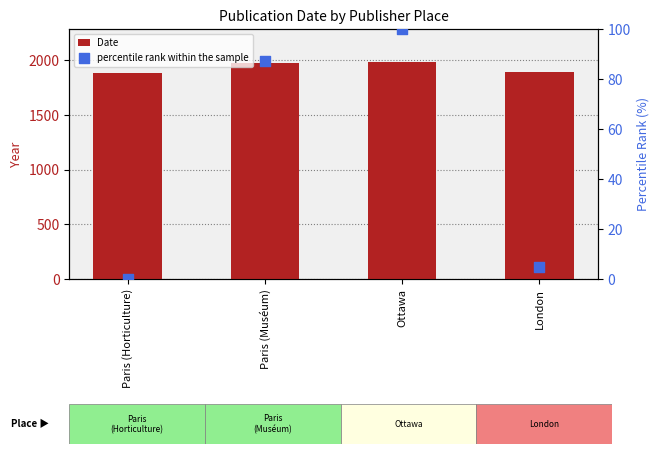

Is the value of Date at Paris (Horticulture) greater than the value of percentile rank within the sample at Paris (Muséum)?

Yes